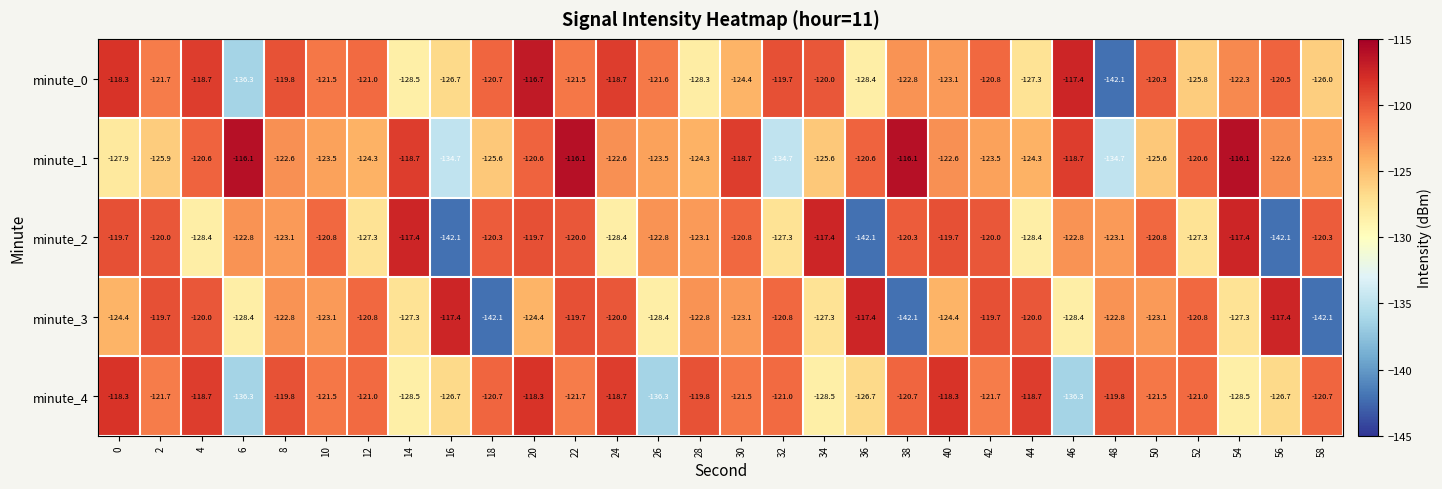

What is the approximate value of minute_3 at 32?

-120.8